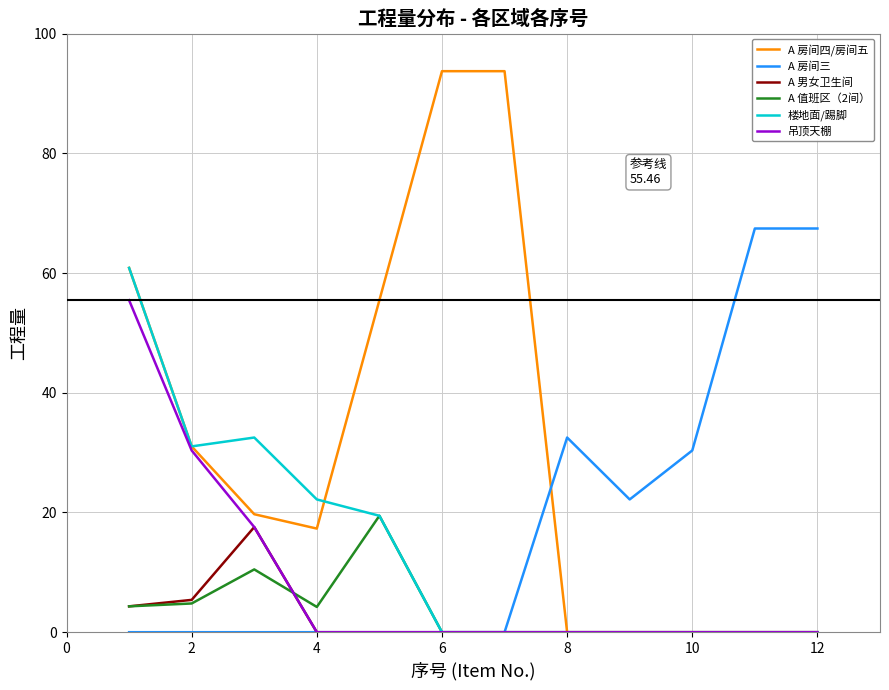

Which series has the widest spread of values?

A 房间四/房间五